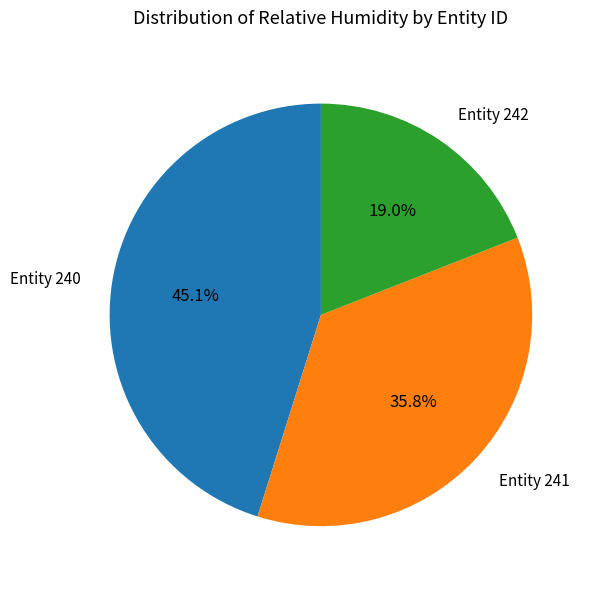

Does any single category account for the majority?

No